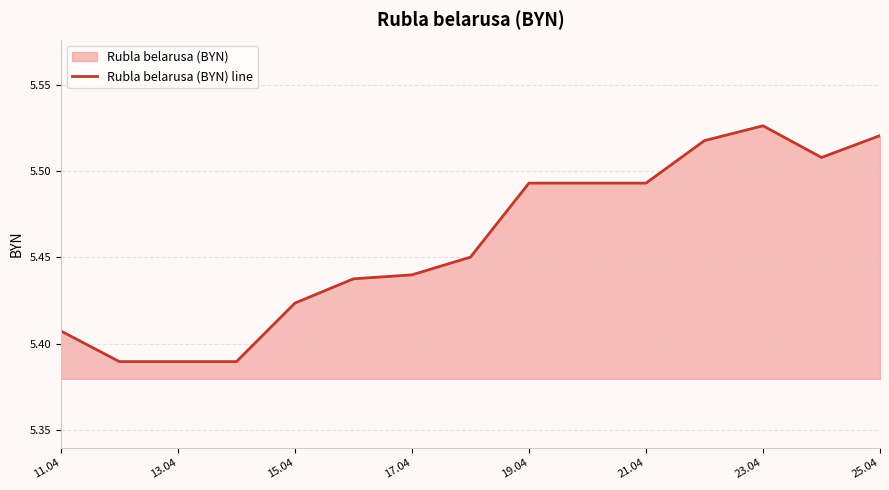

Reading left to right, list all the values displayed in this chart.

5.4	5.4	5.4	5.4	5.4	5.4	5.4	5.5	5.5	5.5	5.5	5.5	5.5	5.5	5.5